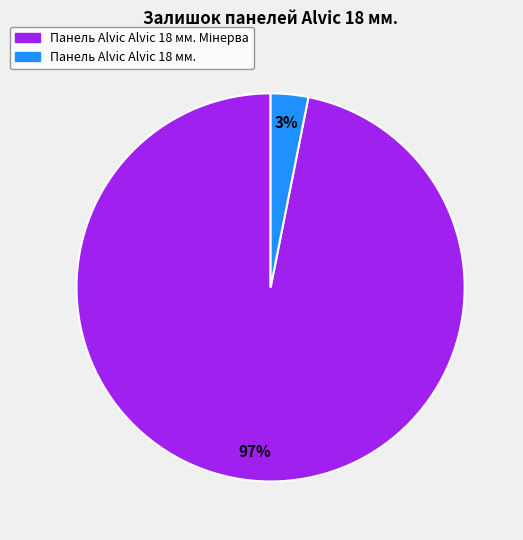

Does any single category account for the majority?

Yes